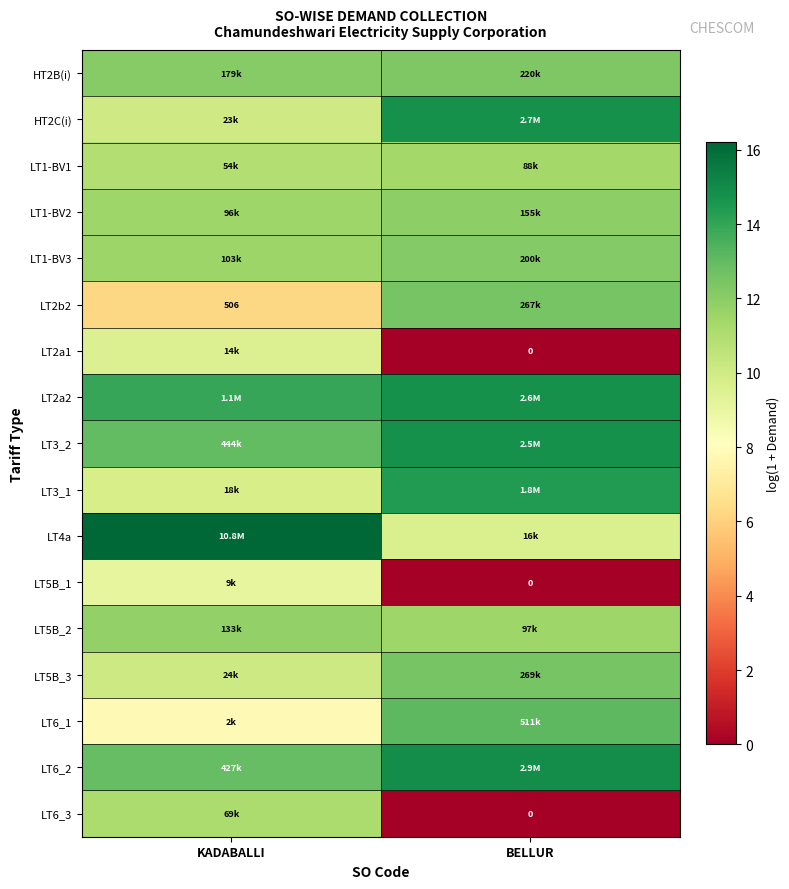

What is the sum of the LT4a values at KADABALLI and BELLUR?

25.9